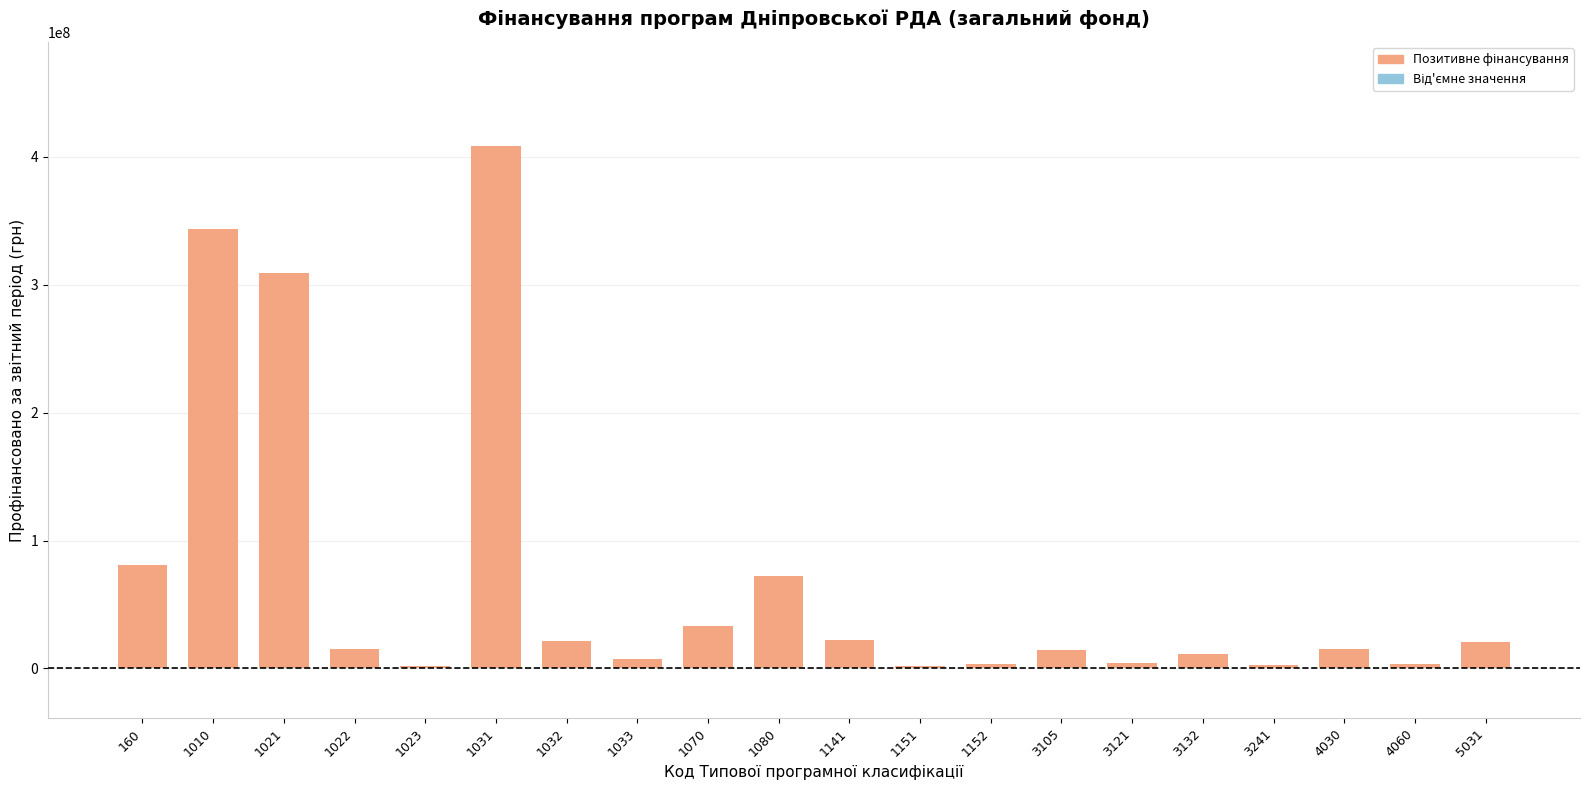

Where does the data first go above 15089713?

160